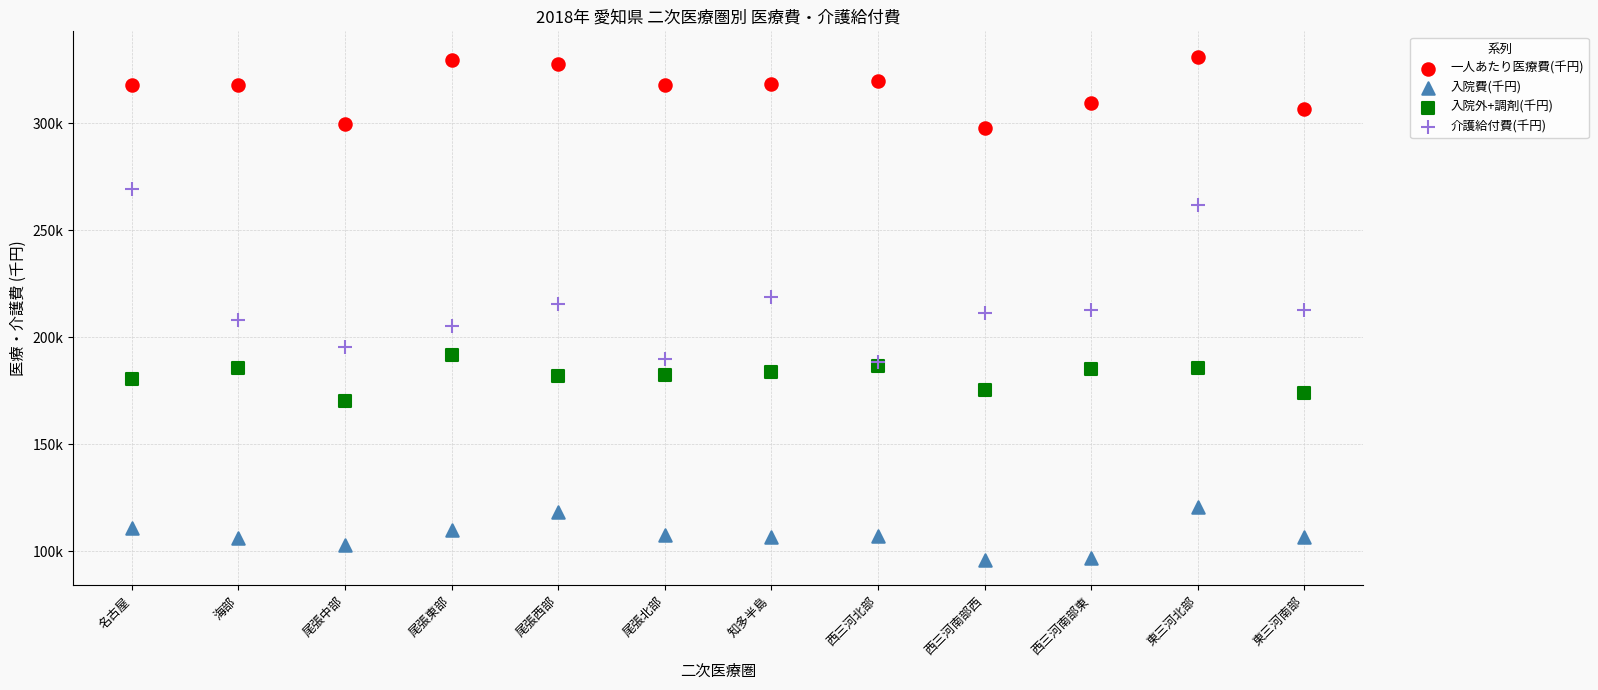

Which series reaches the minimum Y coordinate?

入院費(千円)